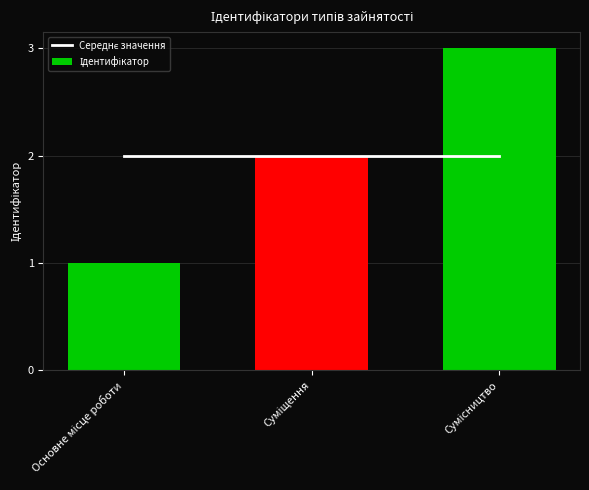

At which category is the sum across all series the highest?

Сумісництво